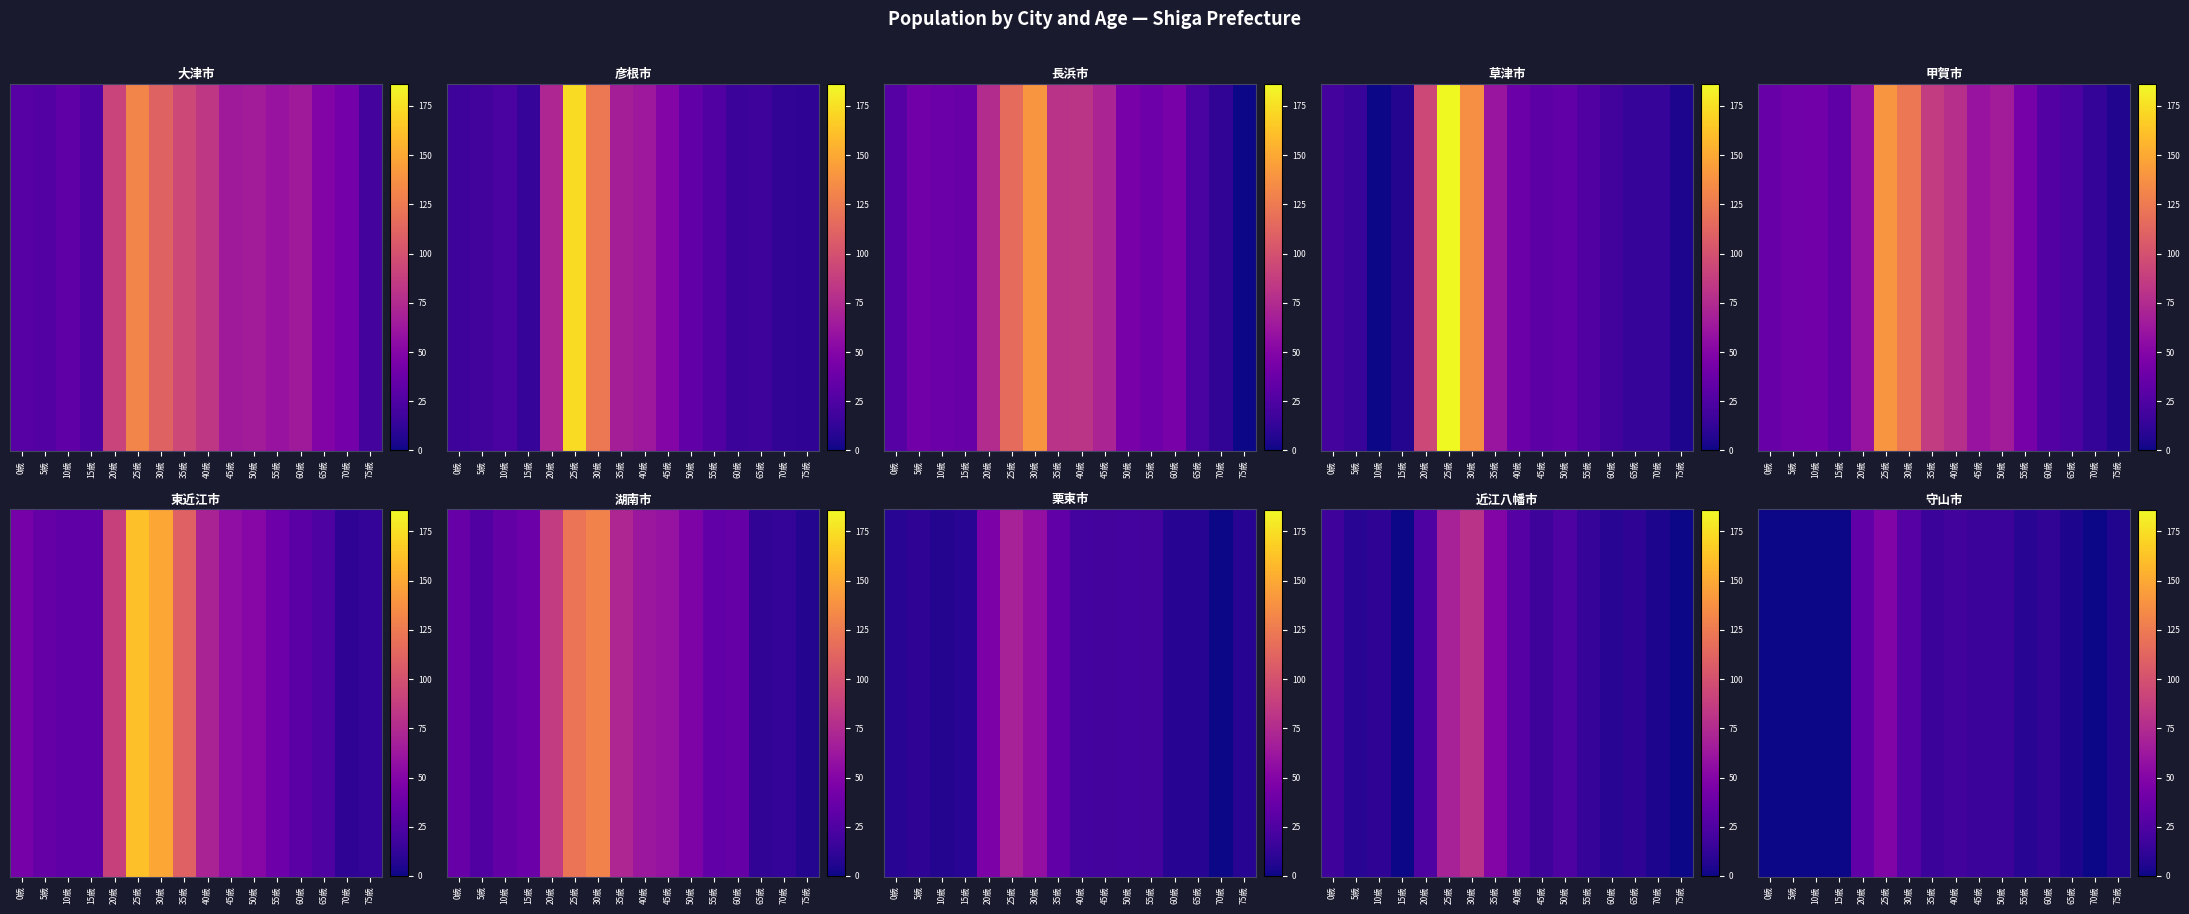

What is the difference between the second highest and second lowest values?

33